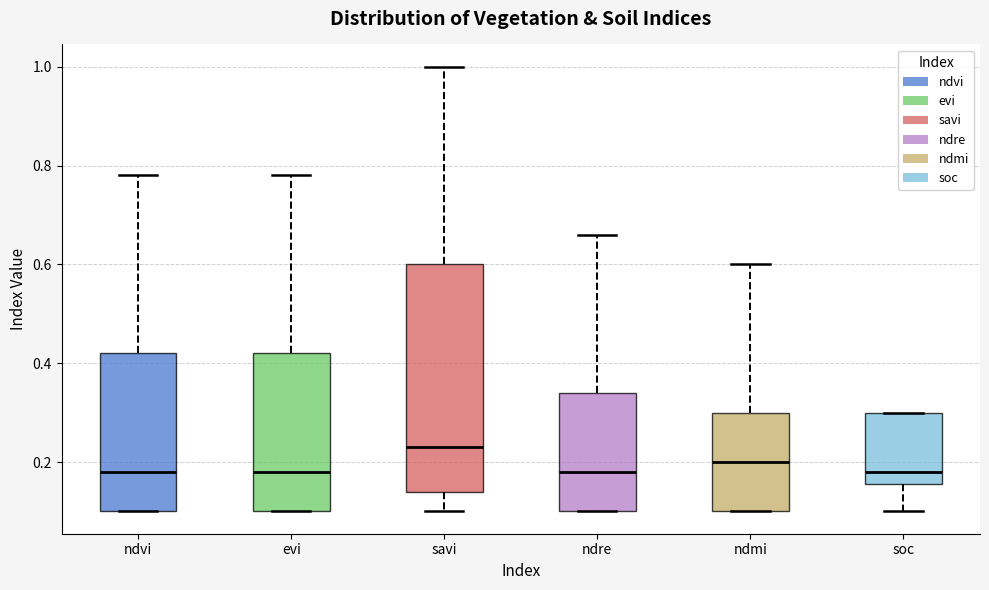

Reading left to right, transcribe this box plot: for each box, give where its median line is, the range the box spans, and where its two whiskers end, as read against the y-axis. The values are not printed on the chart, so give them approximately, as read against the axis.

ndvi: median 0.18, box 0.10 to 0.42, whiskers 0.10 to 0.78
evi: median 0.18, box 0.10 to 0.42, whiskers 0.10 to 0.78
savi: median 0.24, box 0.14 to 0.60, whiskers 0.10 to 1.00
ndre: median 0.18, box 0.10 to 0.34, whiskers 0.10 to 0.66
ndmi: median 0.20, box 0.10 to 0.30, whiskers 0.10 to 0.60
soc: median 0.18, box 0.16 to 0.30, whiskers 0.10 to 0.30